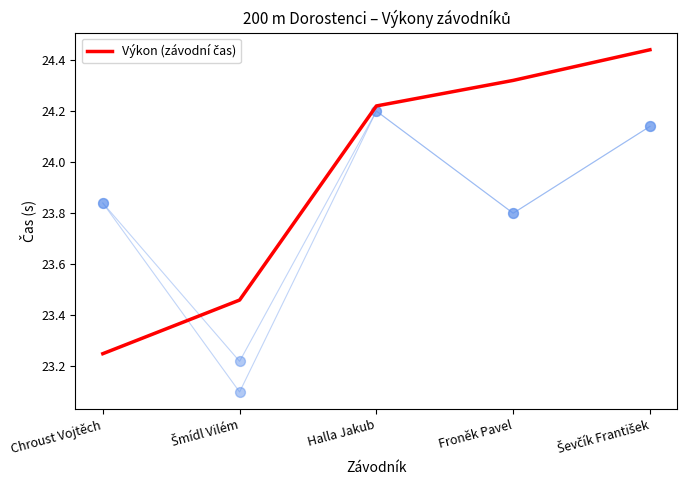

What is the change in value from Šmídl Vilém to Ševčík František?

+1.0